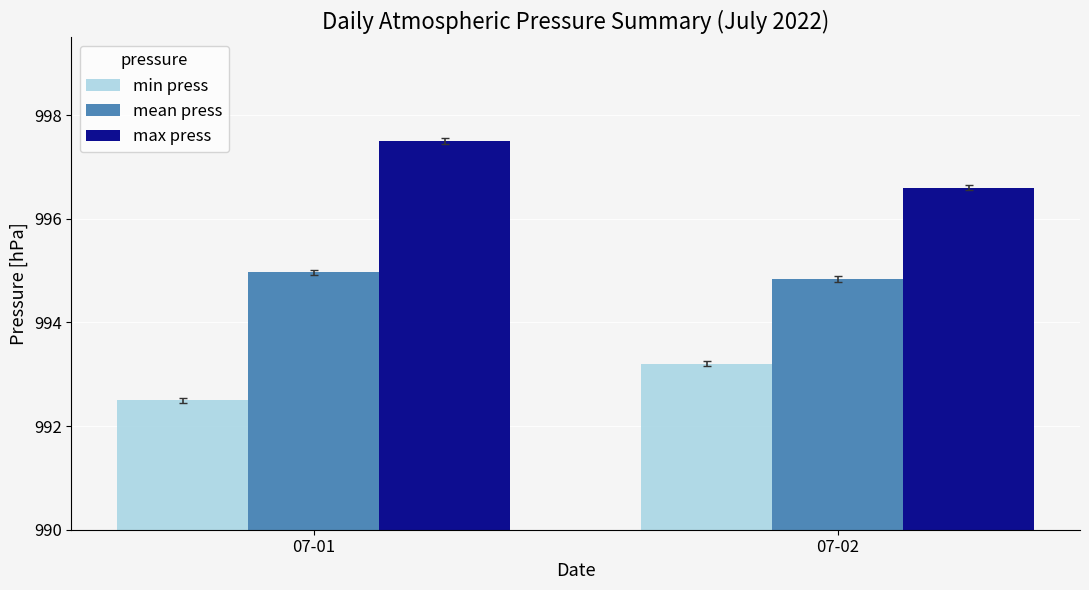

How many data points in max press are less than 997?

1